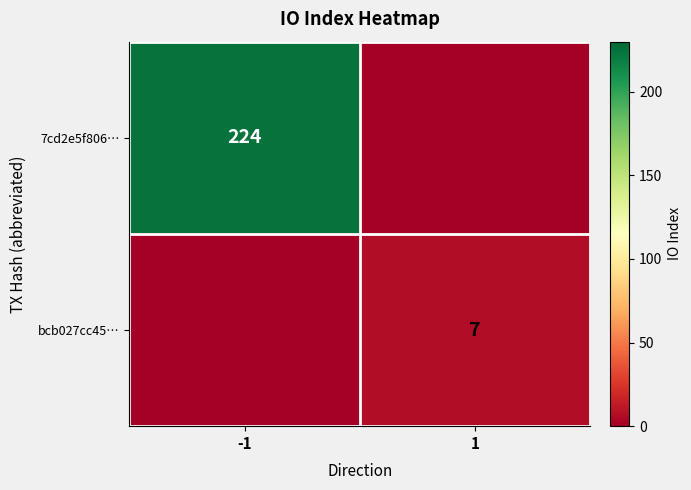

Is the value of bcb027cc45… at 1 greater than the value of 7cd2e5f806… at -1?

No